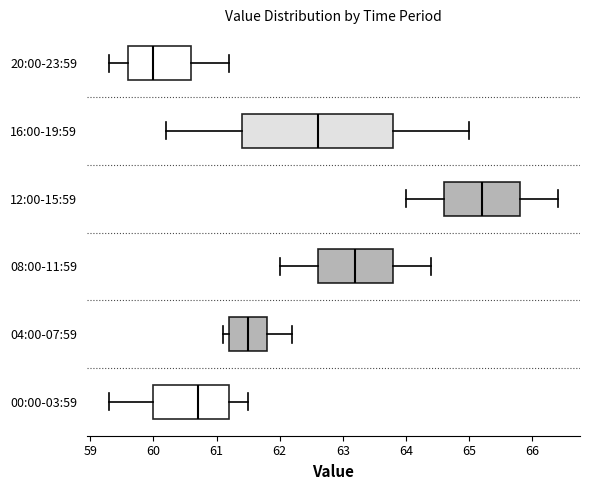

Reading bottom to top, read every box against the x-axis: the position of its median line, the range the box covers, and the ends of its whiskers. The values are not printed on the chart, so give them approximately, as read against the axis.

00:00-03:59: median 60.7, box 60.0 to 61.2, whiskers 59.3 to 61.5
04:00-07:59: median 61.5, box 61.2 to 61.8, whiskers 61.1 to 62.2
08:00-11:59: median 63.2, box 62.6 to 63.8, whiskers 62.0 to 64.4
12:00-15:59: median 65.2, box 64.6 to 65.8, whiskers 64.0 to 66.4
16:00-19:59: median 62.6, box 61.4 to 63.8, whiskers 60.2 to 65.0
20:00-23:59: median 60.0, box 59.6 to 60.6, whiskers 59.3 to 61.2